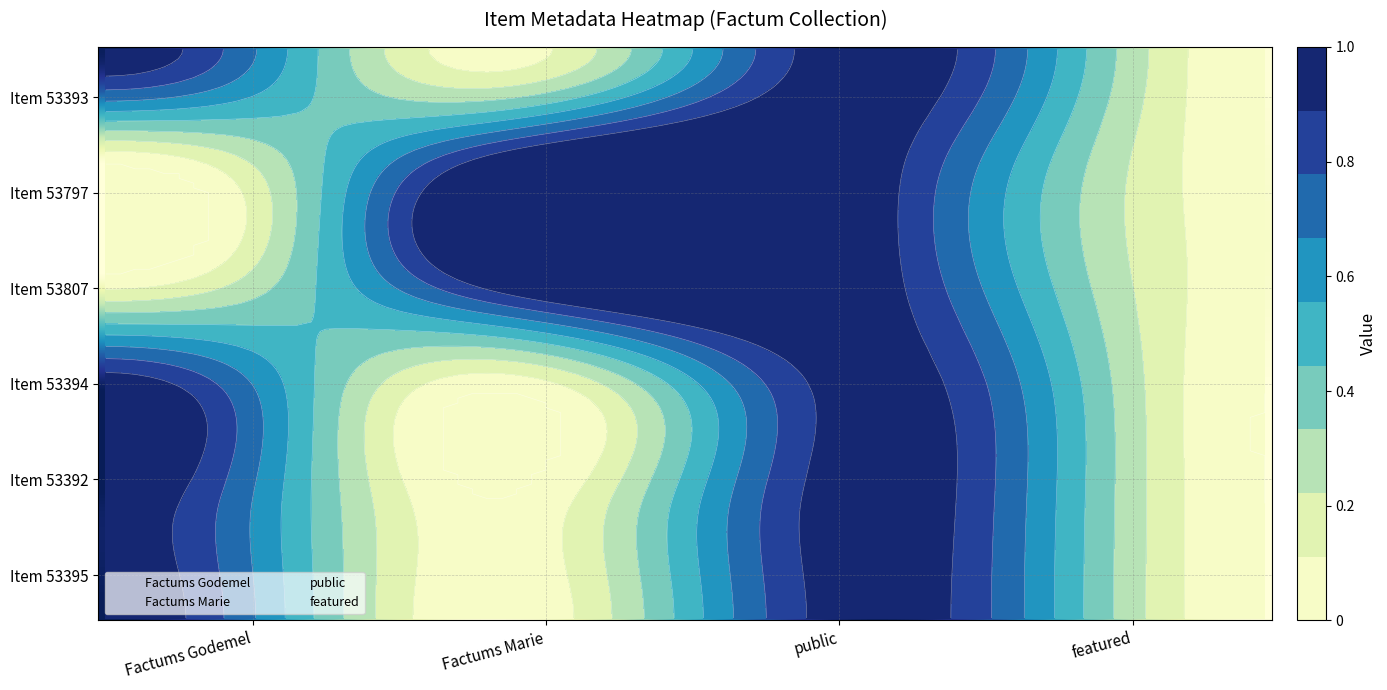

What is the maximum value for 53807?

1